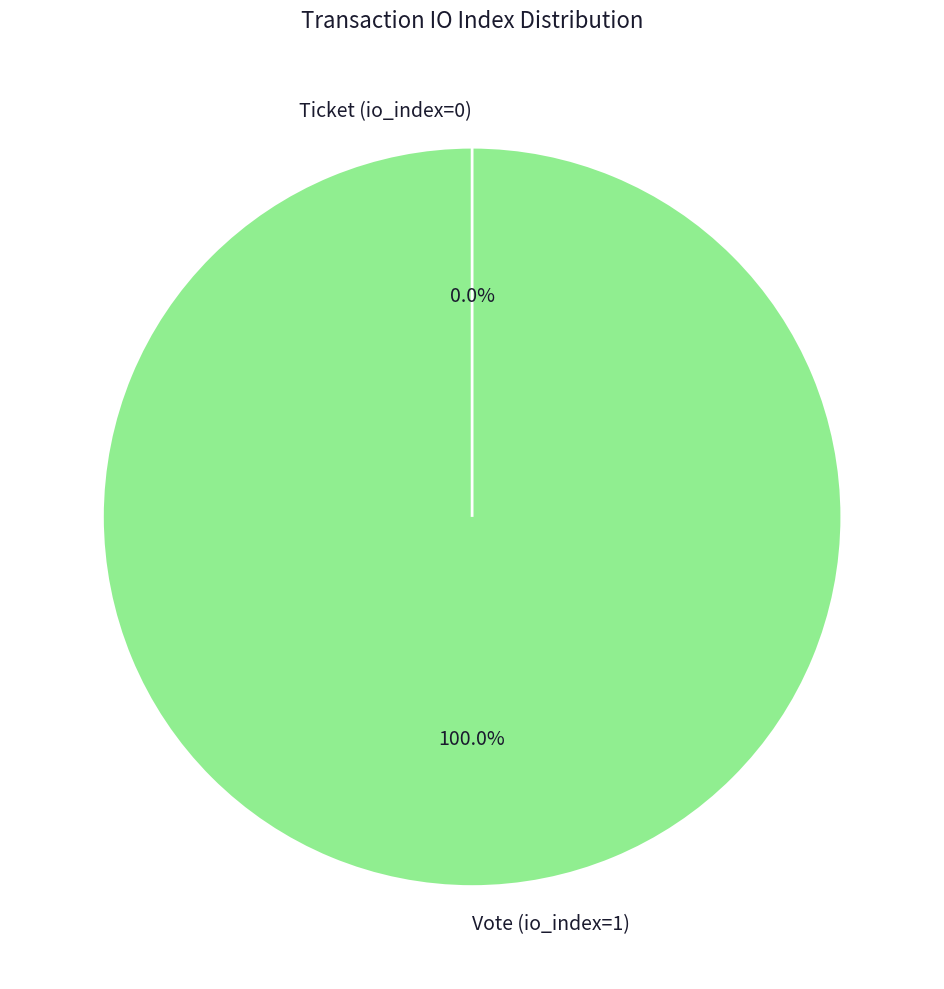

Combined, what portion of the pie is Ticket (io_index=0) and Vote (io_index=1)?

100.0%